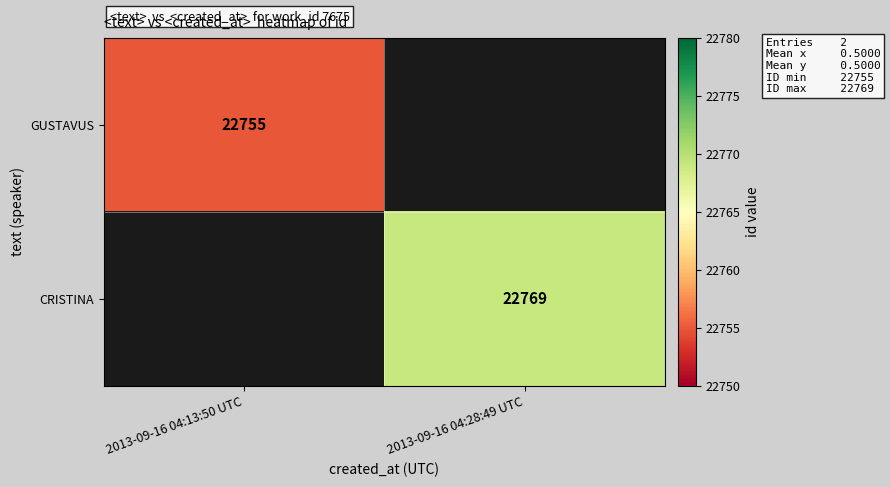

True or false: GUSTAVUS has a value of 12668 at 2013-09-16 04:13:50 UTC.

False